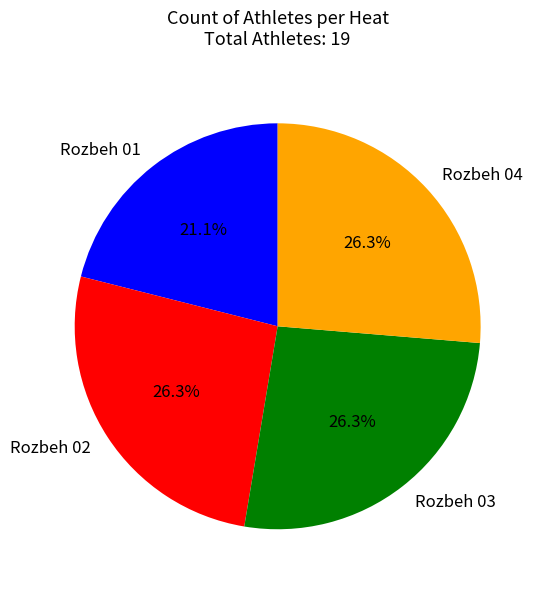

How many segments does this pie chart have?

4